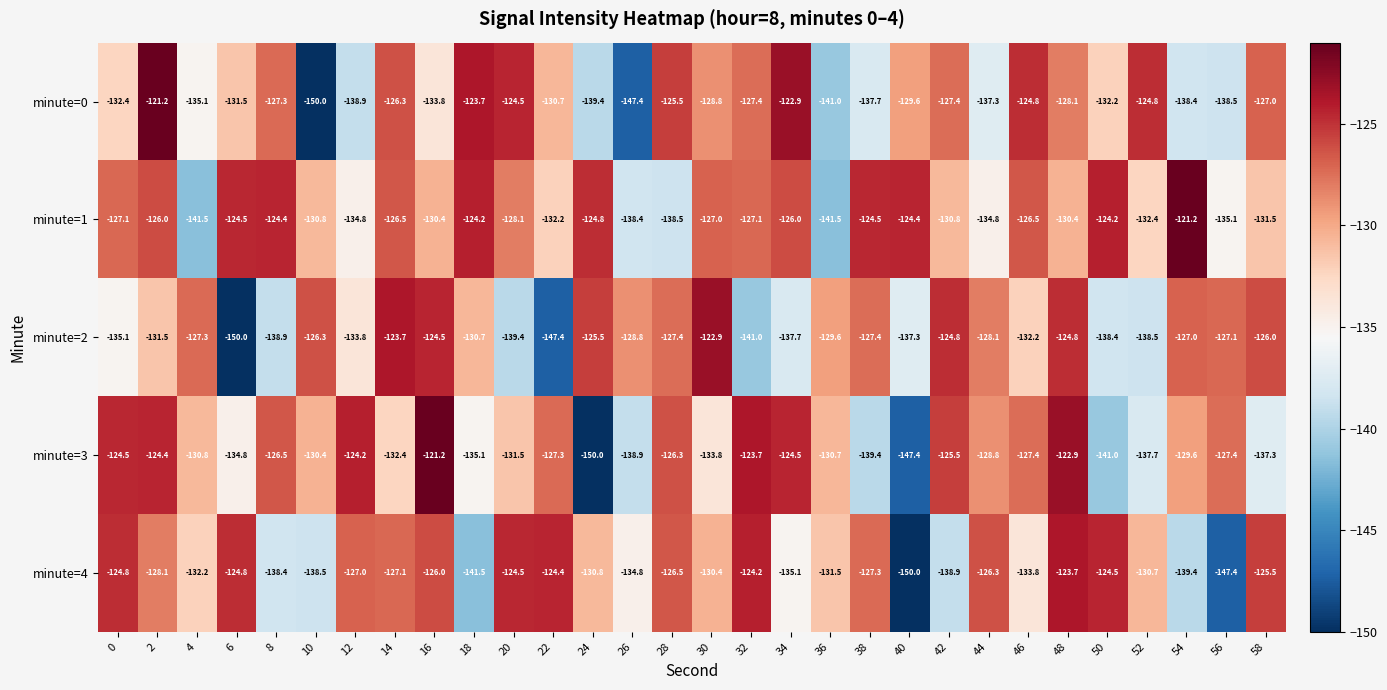

What value does the minute=3 series have at 20?

-131.5